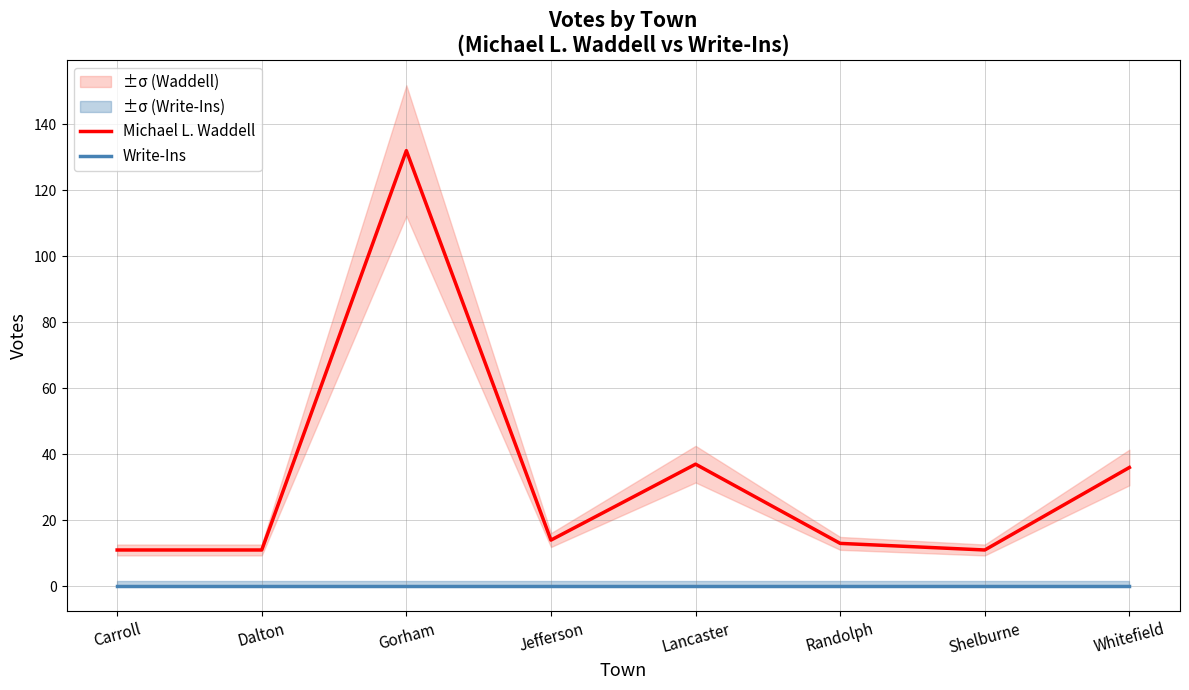

Reading right to left, extract all data points from this chart.

Michael L. Waddell: Whitefield=36	Shelburne=11	Randolph=13	Lancaster=37	Jefferson=14	Gorham=132	Dalton=11	Carroll=11
Write-Ins: Whitefield=0	Shelburne=0	Randolph=0	Lancaster=0	Jefferson=0	Gorham=0	Dalton=0	Carroll=0